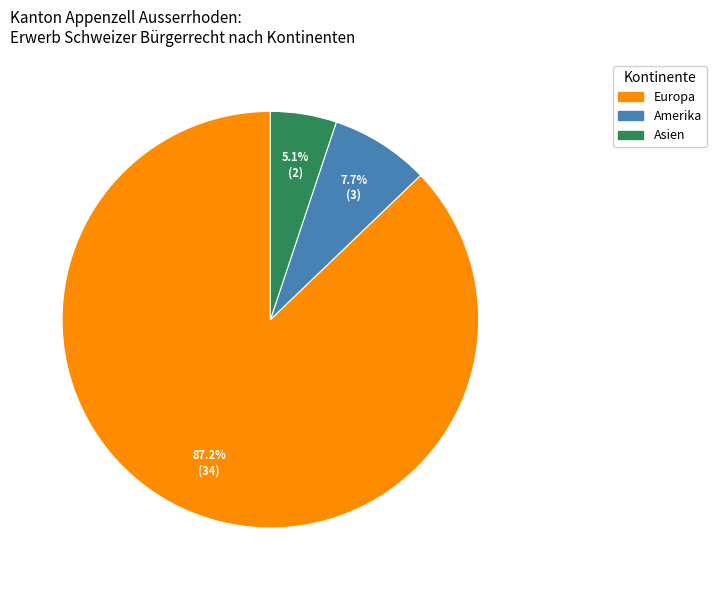

True or false: Amerika accounts for 8% of the total.

True